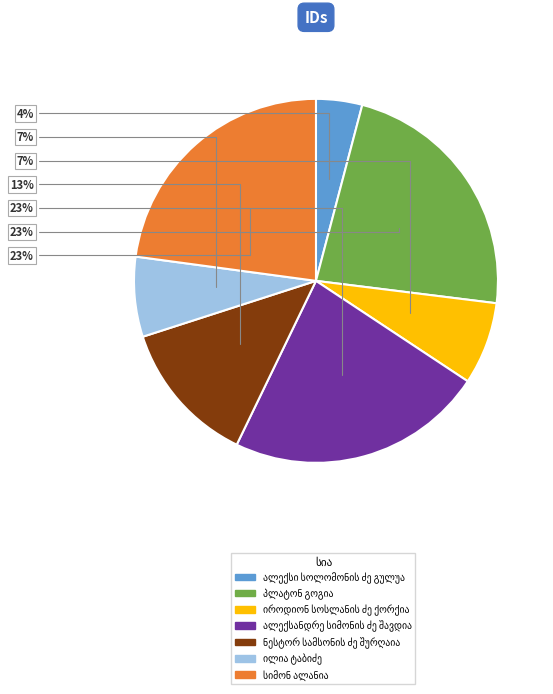

To the nearest percent, what is the difference between the largest and smallest slice percentages?

19%